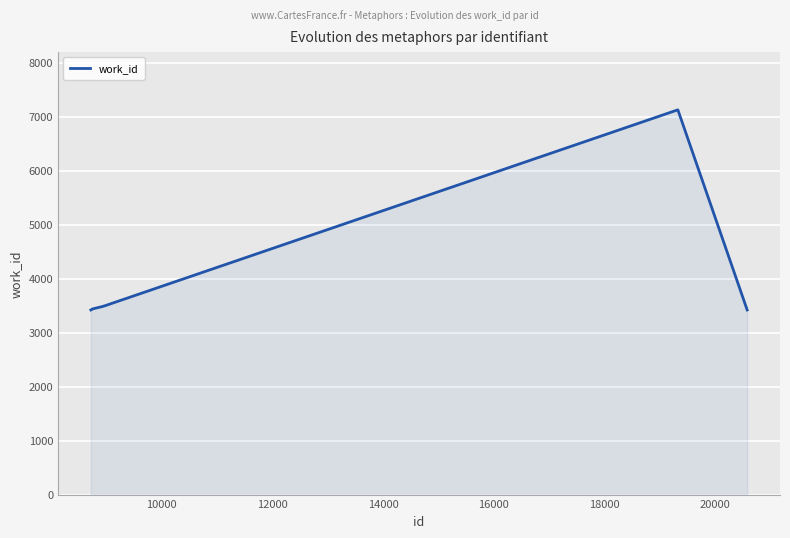

What is the maximum value shown in the chart?

7127